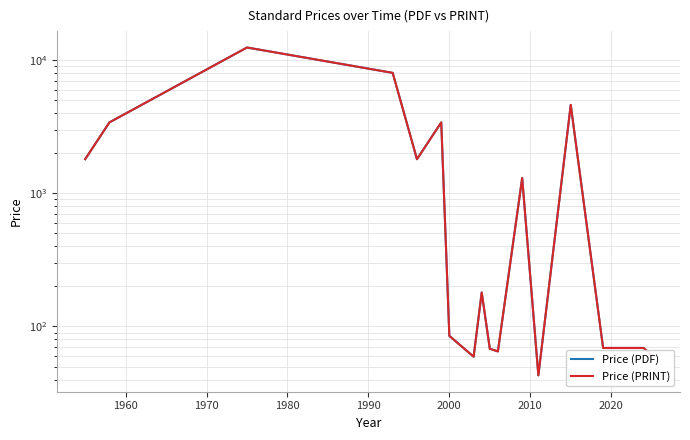

Does the chart display data point markers on the line(s)?

No